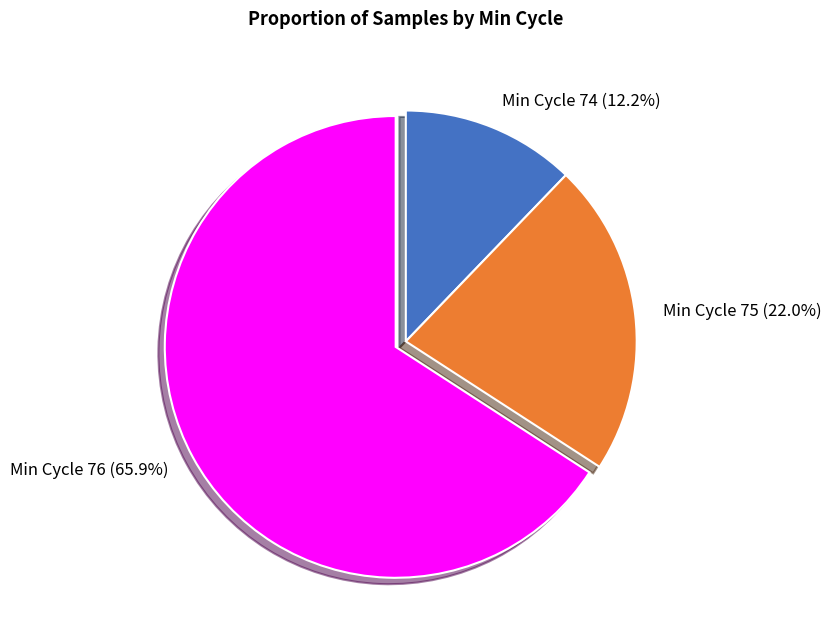

Between Min Cycle 76 (65.9%) and Min Cycle 74 (12.2%), which is larger?

Min Cycle 76 (65.9%)